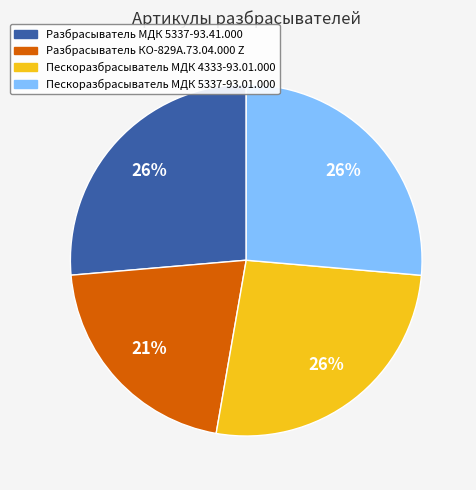

Which category has the smallest portion of the pie?

Разбрасыватель КО-829А.73.04.000 Z